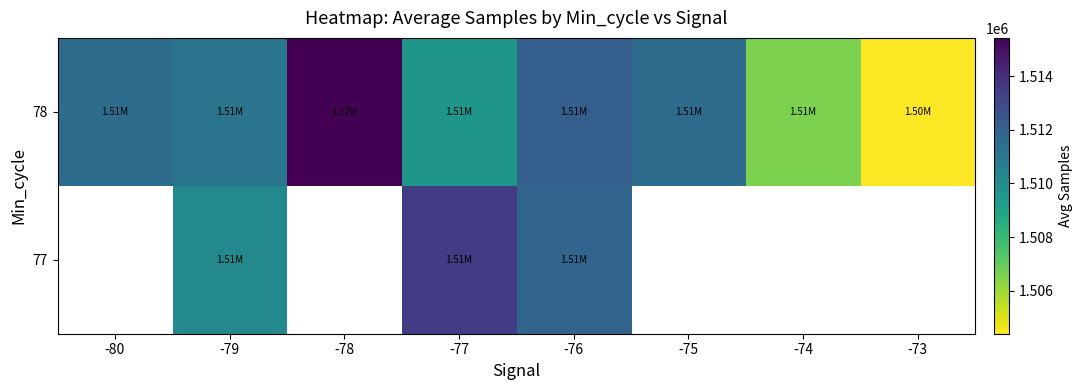

What is the difference between the 78 values at -73 and -75?

7115.4